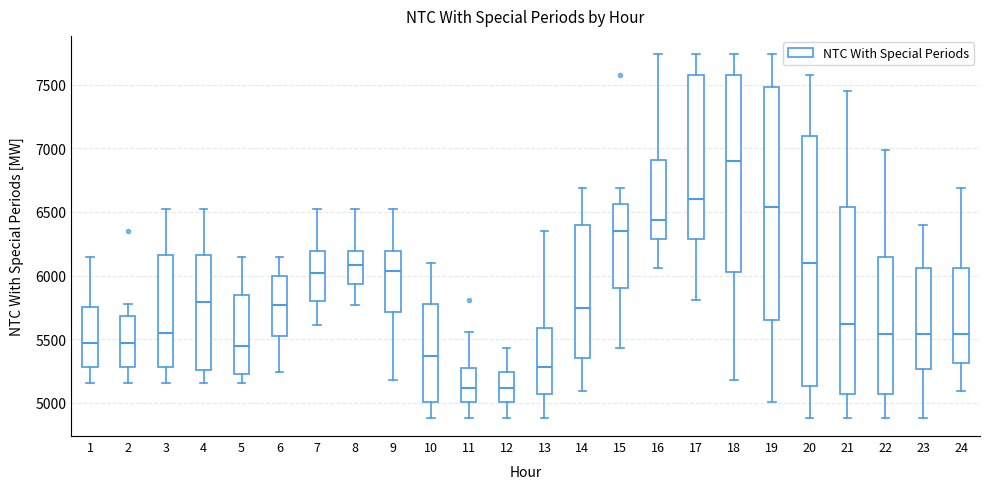

Reading left to right, read every box against the y-axis: the position of its median line, the range the box covers, and the ends of its whiskers. The values are not printed on the chart, so give them approximately, as read against the axis.

1: median 5450, box 5300 to 5750, whiskers 5150 to 6150
2: median 5450, box 5300 to 5700, whiskers 5150 to 5800
3: median 5550, box 5300 to 6150, whiskers 5150 to 6500
4: median 5800, box 5250 to 6150, whiskers 5150 to 6500
5: median 5450, box 5250 to 5850, whiskers 5150 to 6150
6: median 5750, box 5550 to 6000, whiskers 5250 to 6150
7: median 6000, box 5800 to 6200, whiskers 5600 to 6500
8: median 6100, box 5950 to 6200, whiskers 5750 to 6500
9: median 6050, box 5700 to 6200, whiskers 5200 to 6500
10: median 5350, box 5000 to 5800, whiskers 4900 to 6100
11: median 5100, box 5000 to 5250, whiskers 4900 to 5550
12: median 5100, box 5000 to 5250, whiskers 4900 to 5450
13: median 5300, box 5050 to 5600, whiskers 4900 to 6350
14: median 5750, box 5350 to 6400, whiskers 5100 to 6700
15: median 6350, box 5900 to 6550, whiskers 5450 to 6700
16: median 6450, box 6300 to 6900, whiskers 6050 to 7750
17: median 6600, box 6300 to 7550, whiskers 5800 to 7750
18: median 6900, box 6050 to 7550, whiskers 5200 to 7750
19: median 6550, box 5650 to 7500, whiskers 5000 to 7750
20: median 6100, box 5150 to 7100, whiskers 4900 to 7550
21: median 5600, box 5050 to 6550, whiskers 4900 to 7450
22: median 5550, box 5050 to 6150, whiskers 4900 to 7000
23: median 5550, box 5250 to 6050, whiskers 4900 to 6400
24: median 5550, box 5300 to 6050, whiskers 5100 to 6700